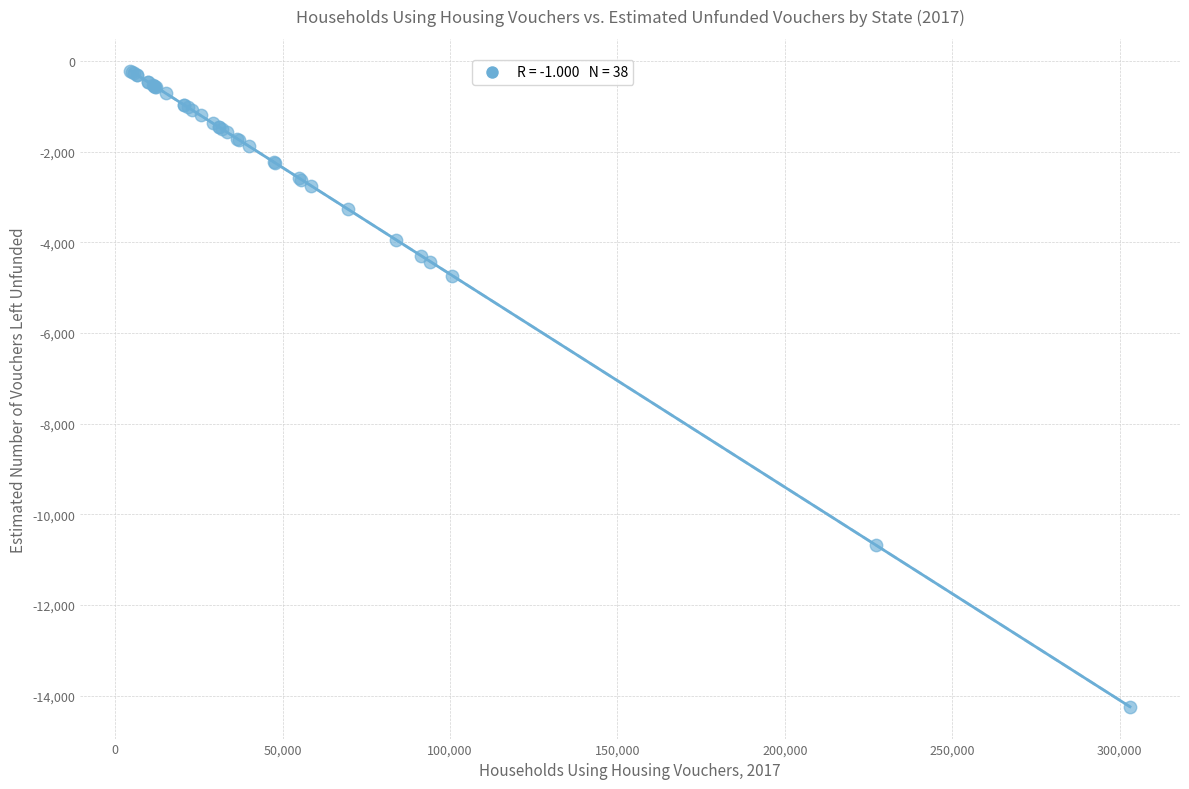

What Y value in the scatter plot is closest to -7229?

-4730.8